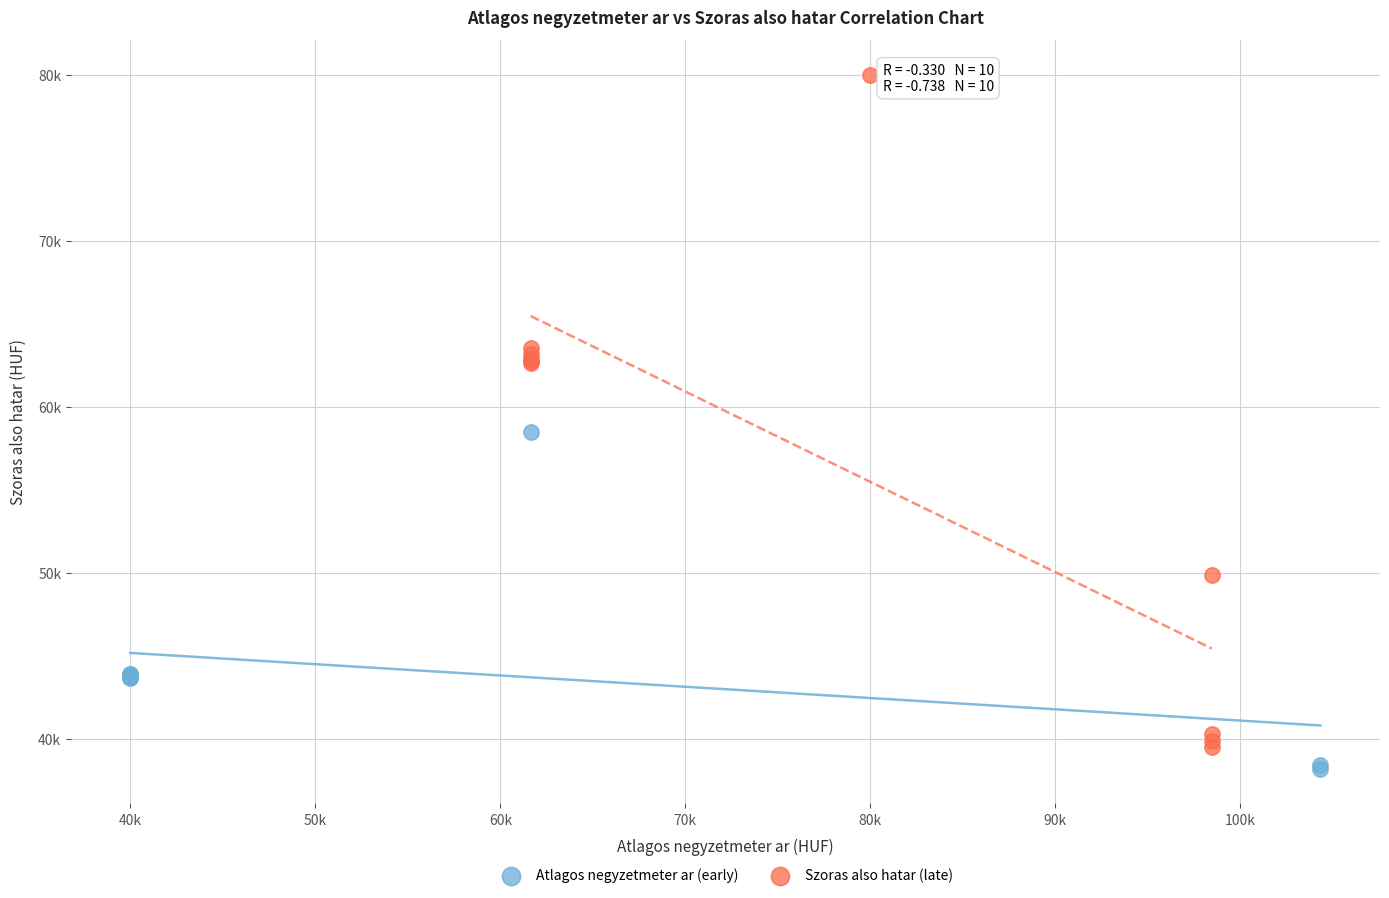

What are all the series names shown in the legend?

Atlagos negyzetmeter ar (early), Szoras also hatar (late)